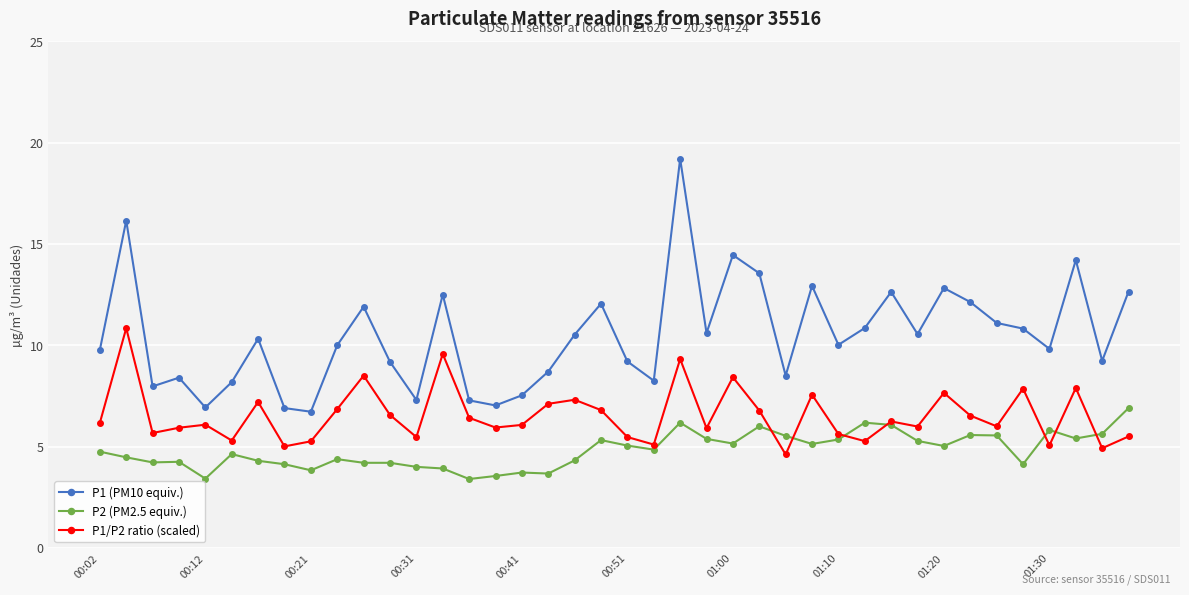

How many distinct data groups are displayed?

3